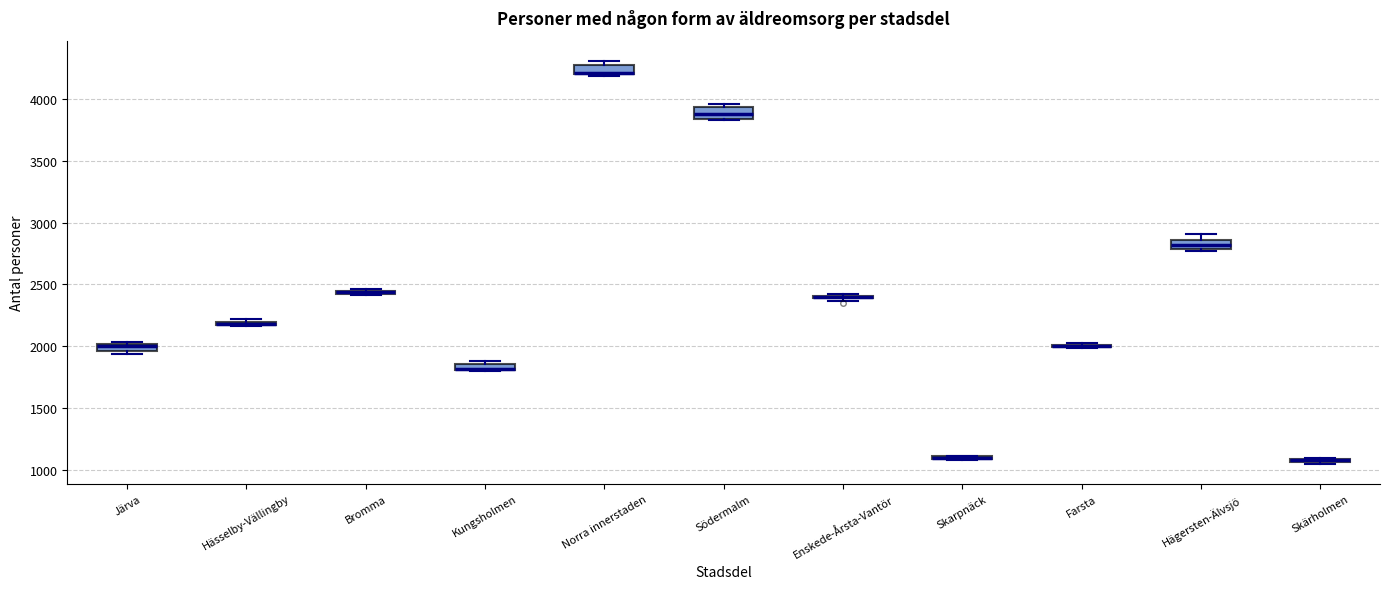

Where is the upper edge of the box for Skärholmen on the y-axis? The values are not printed on the chart, so give them approximately, as read against the axis.

1100